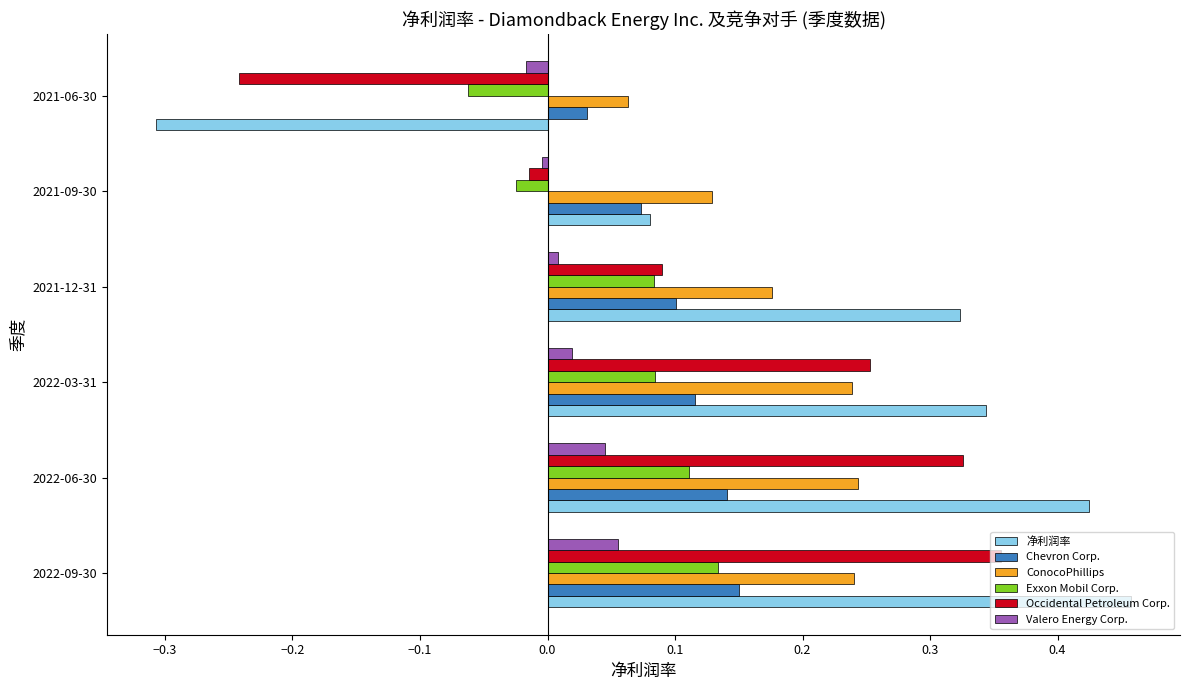

True or false: ConocoPhillips has a value of 0.1 at 2021-06-30.

True